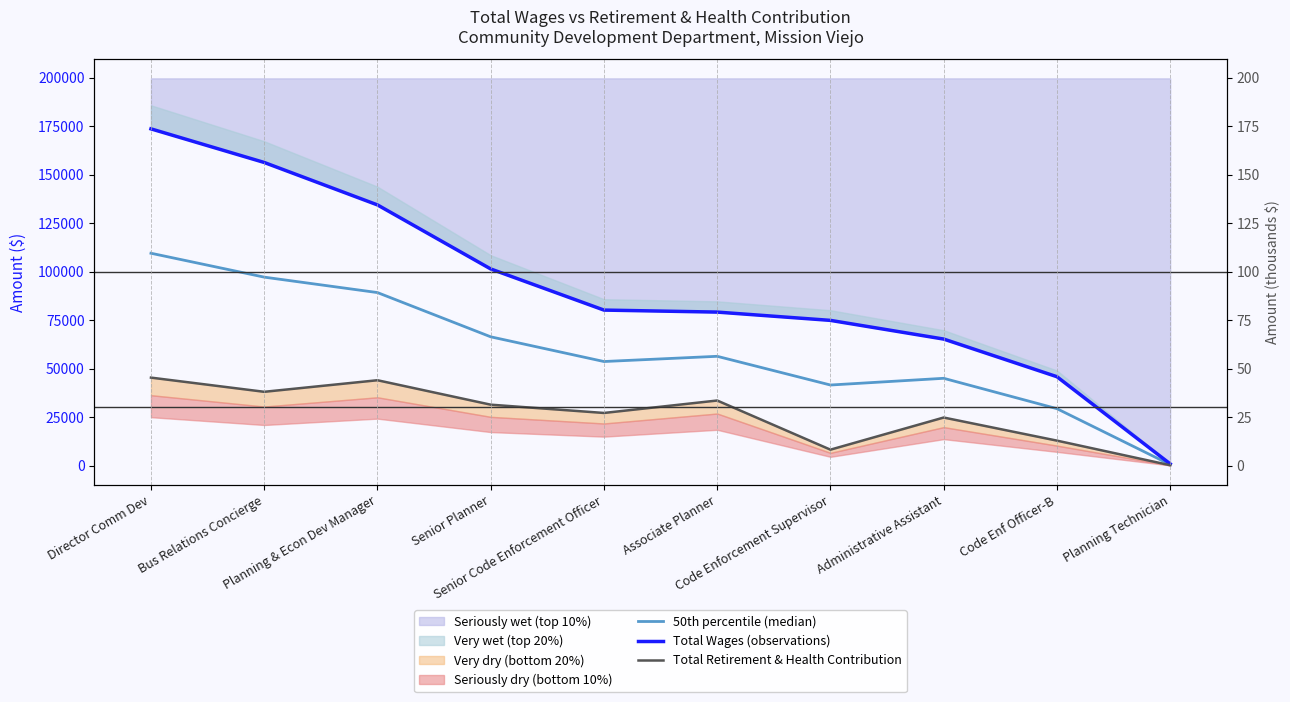

True or false: Total Retirement & Health Contribution and Total Wages (observations) intersect in this chart.

False